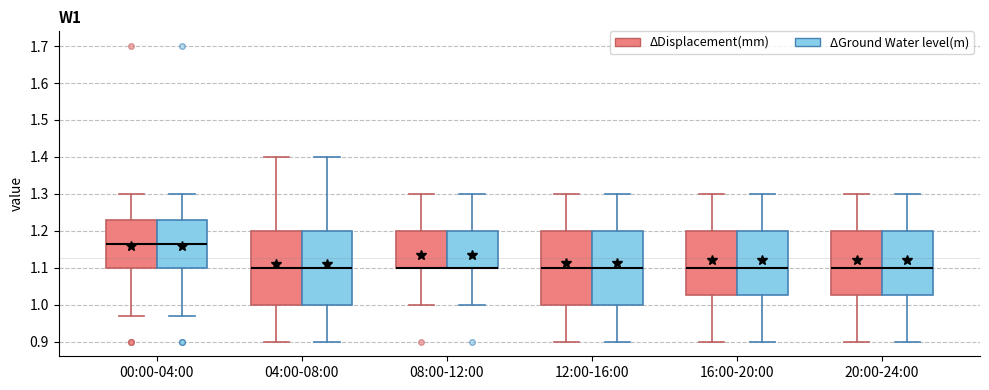

Reading left to right, read every box against the y-axis: the position of its median line, the range the box covers, and the ends of its whiskers. The values are not printed on the chart, so give them approximately, as read against the axis.

00:00-04:00 (ΔDisplacement(mm)): median 1.17, box 1.10 to 1.23, whiskers 0.97 to 1.30
00:00-04:00 (ΔGround Water level(m)): median 1.17, box 1.10 to 1.23, whiskers 0.97 to 1.30
04:00-08:00 (ΔDisplacement(mm)): median 1.10, box 1.00 to 1.20, whiskers 0.90 to 1.40
04:00-08:00 (ΔGround Water level(m)): median 1.10, box 1.00 to 1.20, whiskers 0.90 to 1.40
08:00-12:00 (ΔDisplacement(mm)): median 1.10 (drawn on the box's lower edge), box 1.10 to 1.20, whiskers 1.00 to 1.30
08:00-12:00 (ΔGround Water level(m)): median 1.10 (drawn on the box's lower edge), box 1.10 to 1.20, whiskers 1.00 to 1.30
12:00-16:00 (ΔDisplacement(mm)): median 1.10, box 1.00 to 1.20, whiskers 0.90 to 1.30
12:00-16:00 (ΔGround Water level(m)): median 1.10, box 1.00 to 1.20, whiskers 0.90 to 1.30
16:00-20:00 (ΔDisplacement(mm)): median 1.10, box 1.03 to 1.20, whiskers 0.90 to 1.30
16:00-20:00 (ΔGround Water level(m)): median 1.10, box 1.03 to 1.20, whiskers 0.90 to 1.30
20:00-24:00 (ΔDisplacement(mm)): median 1.10, box 1.03 to 1.20, whiskers 0.90 to 1.30
20:00-24:00 (ΔGround Water level(m)): median 1.10, box 1.03 to 1.20, whiskers 0.90 to 1.30